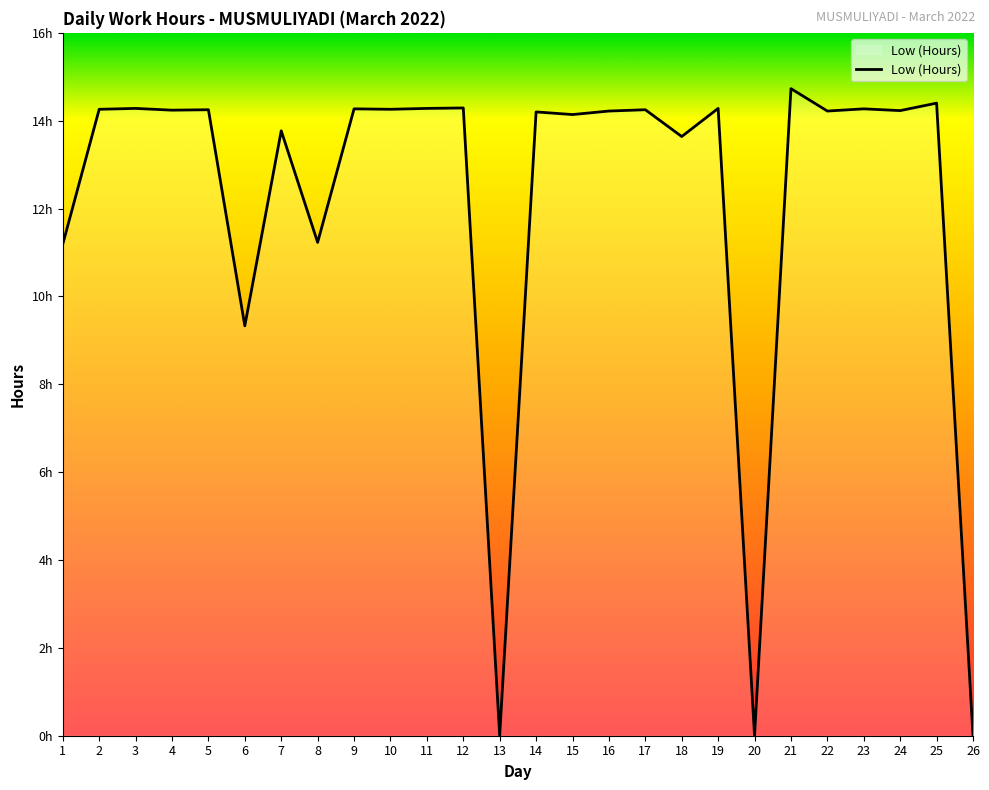

Approximately how many times larger is the value at 16 compared to 22?

1.0